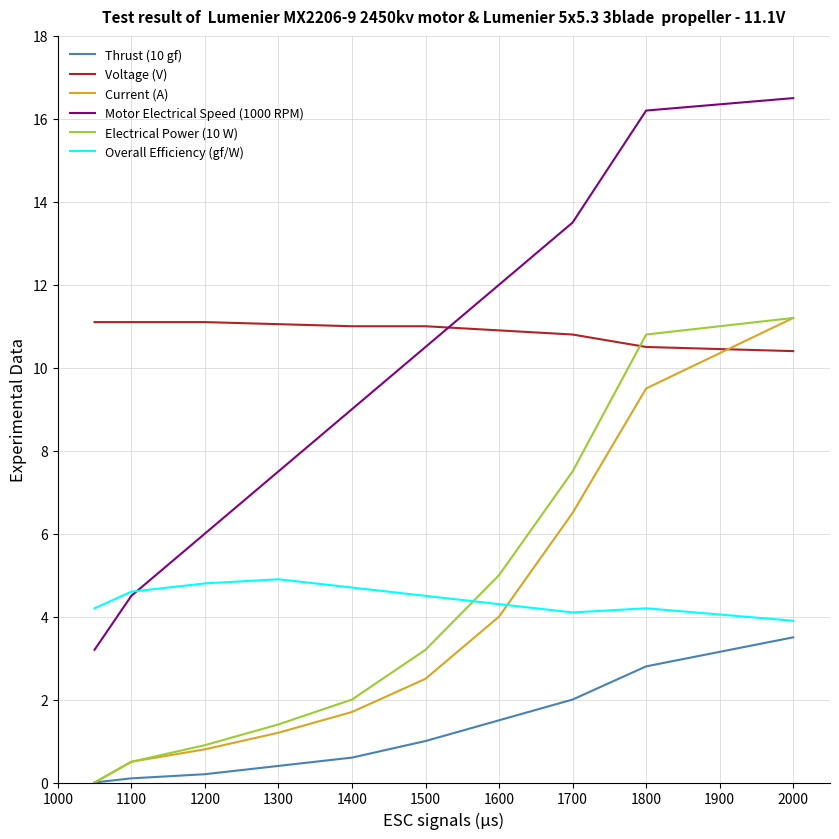

What are all the series names shown in the legend?

Thrust (10 gf), Voltage (V), Current (A), Motor Electrical Speed (1000 RPM), Electrical Power (10 W), Overall Efficiency (gf/W)